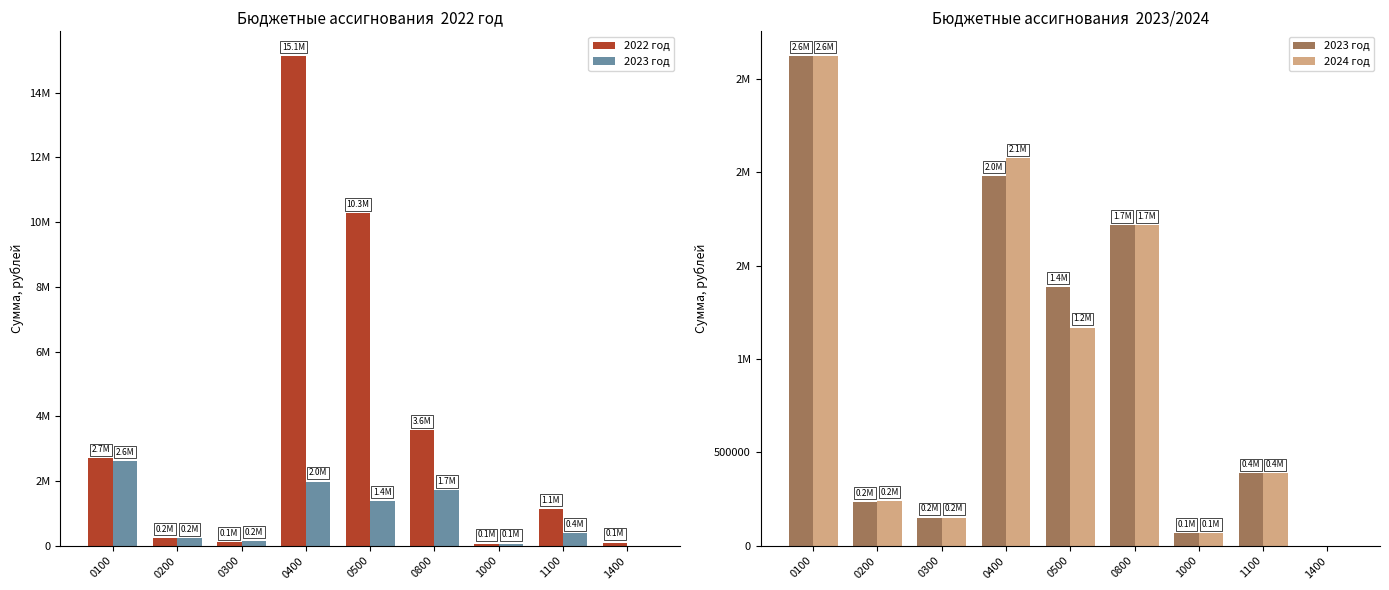

Rank the series by their maximum value, from highest to lowest.

2022 год, 2023 год, 2024 год